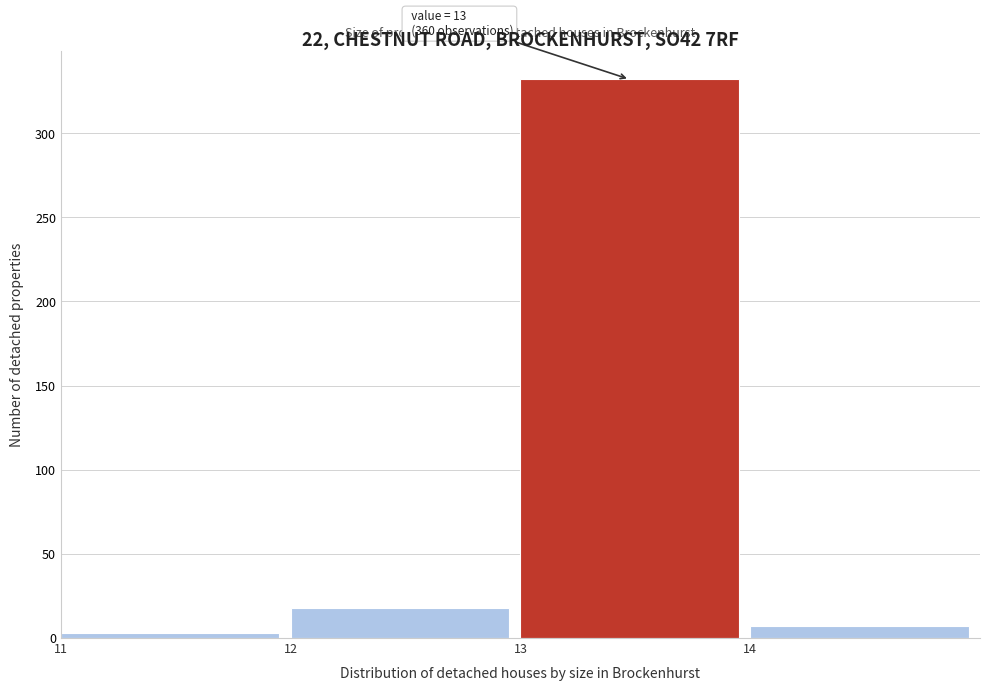

Which range on the x-axis has the tallest bar?

13 to 14